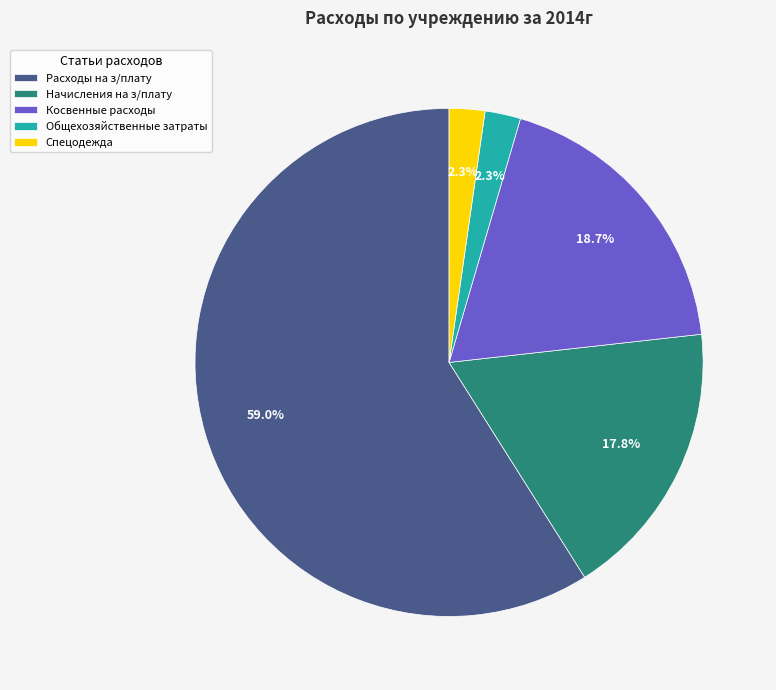

Which slice is the largest?

Расходы на з/плату